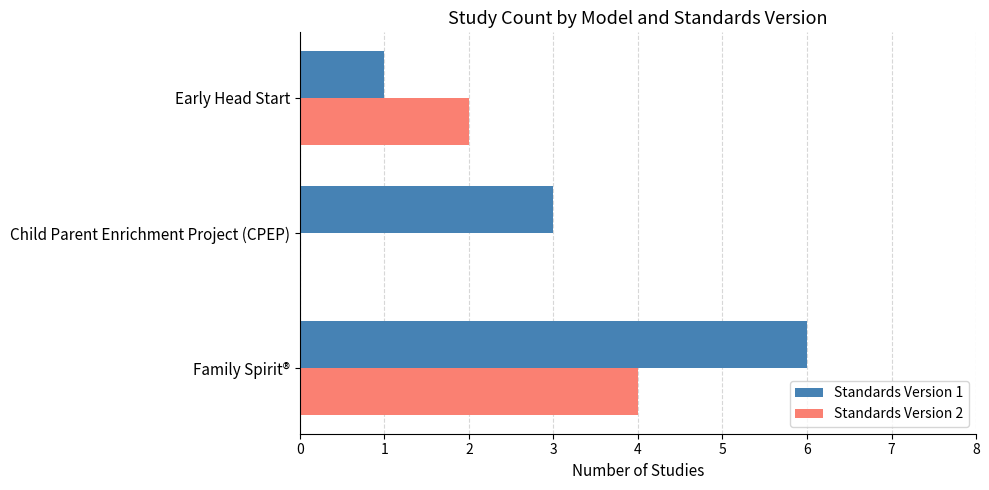

Which series has the largest total across all categories?

Standards Version 1